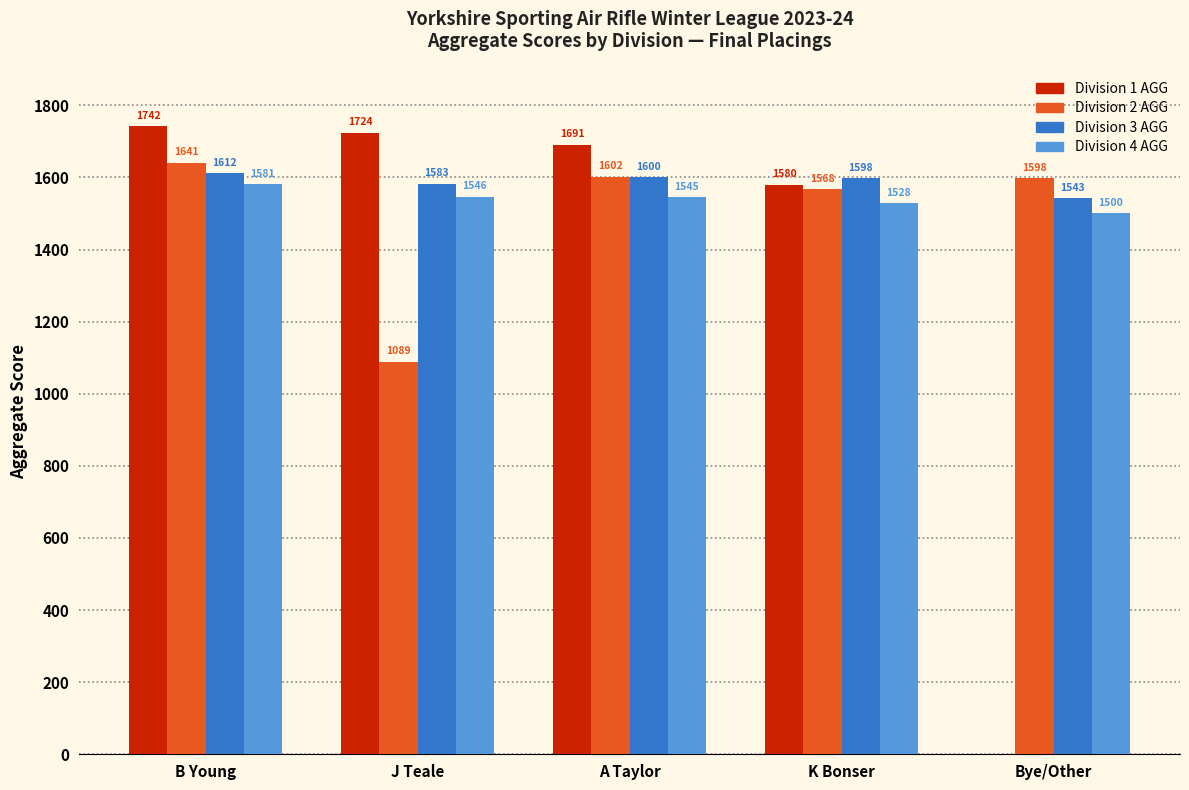

What is the sum of all Division 4 AGG values?

7700